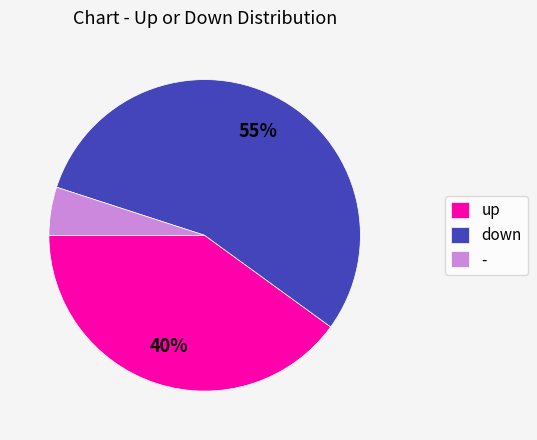

To the nearest percent, what is the average slice percentage?

33%